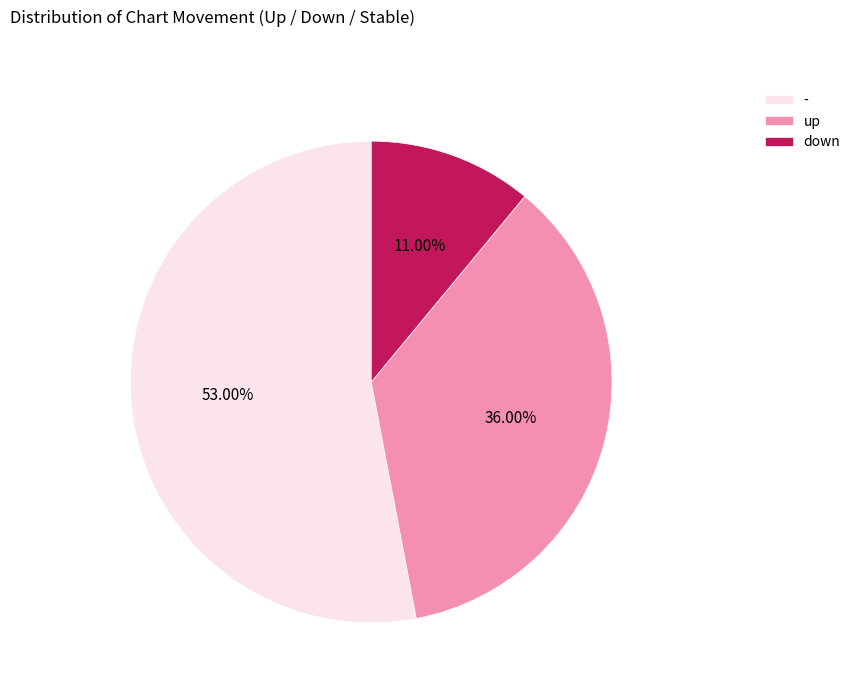

Does any single category account for the majority?

Yes